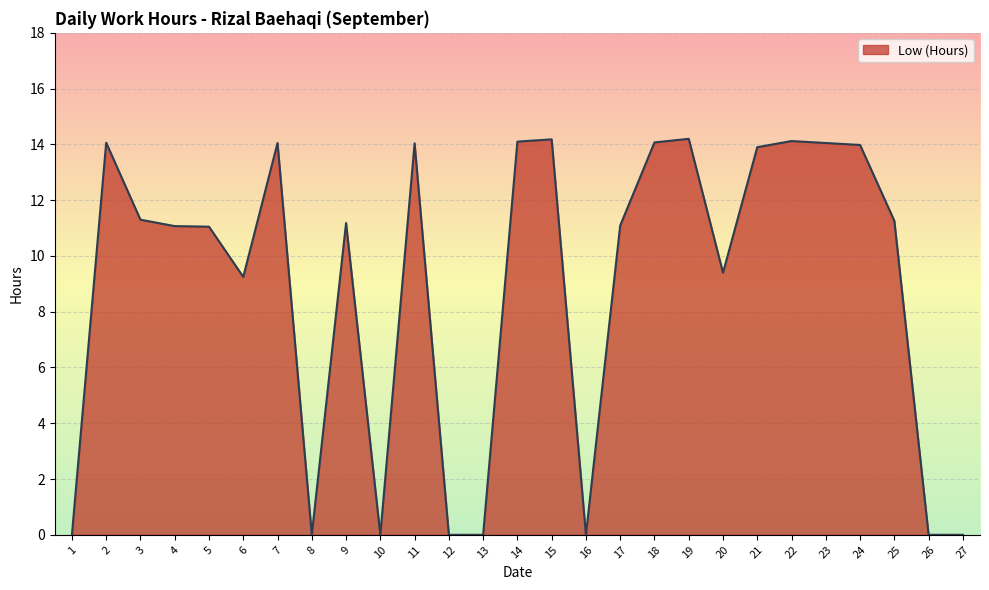

What is the change in value from 1 to 15?

+14.2